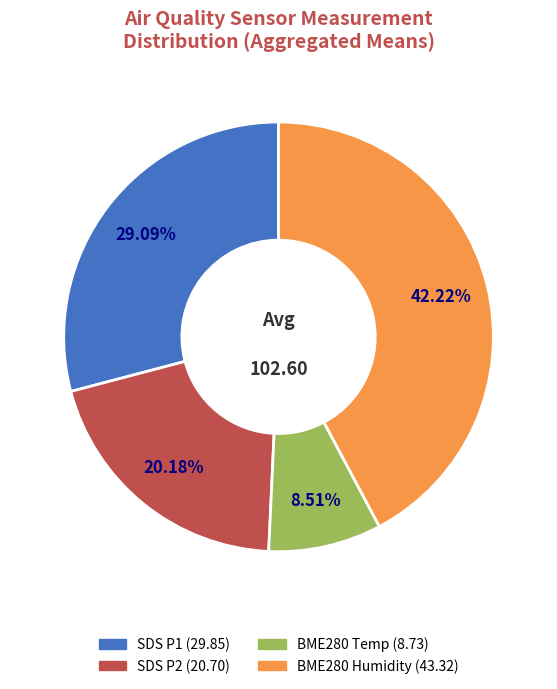

Does any single category account for the majority?

No